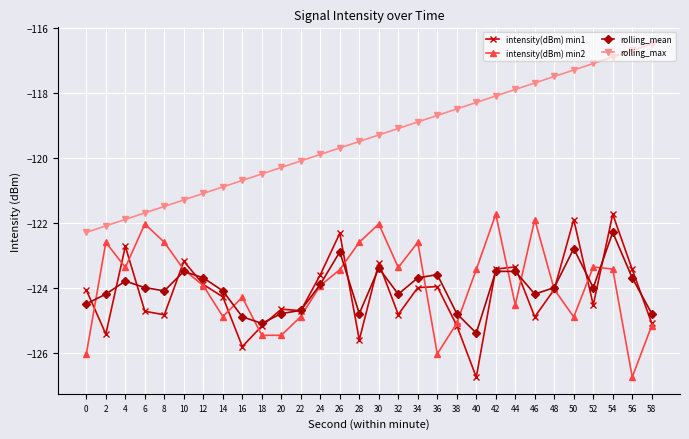

The intensity(dBm) min2 series shows -125.5 at 20. True or false?

True